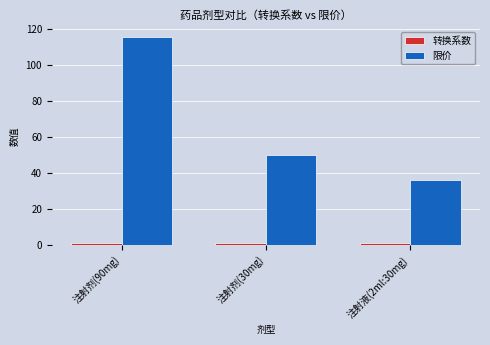

Read the 限价 value at 注射剂(90mg).

115.5